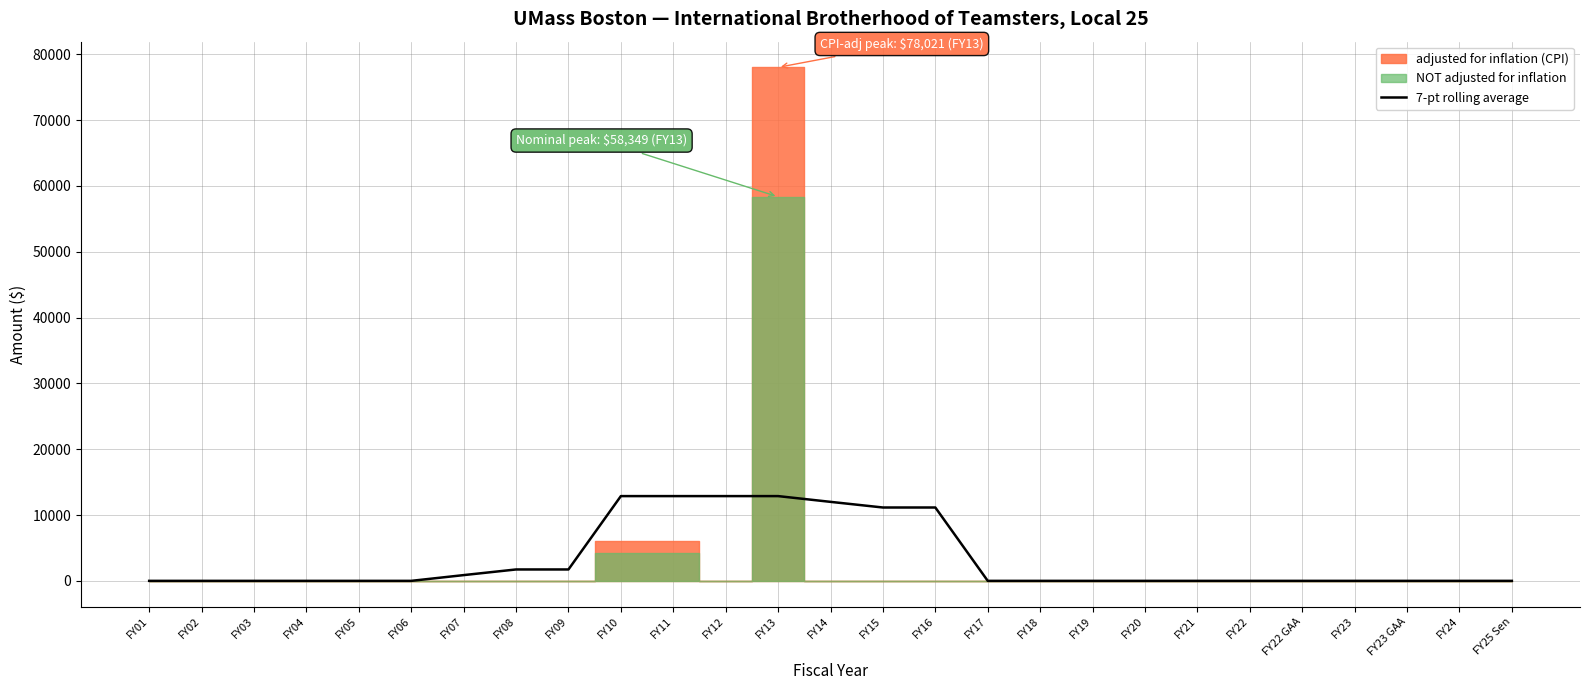

True or false: the data shows 0.0 at FY19.

True